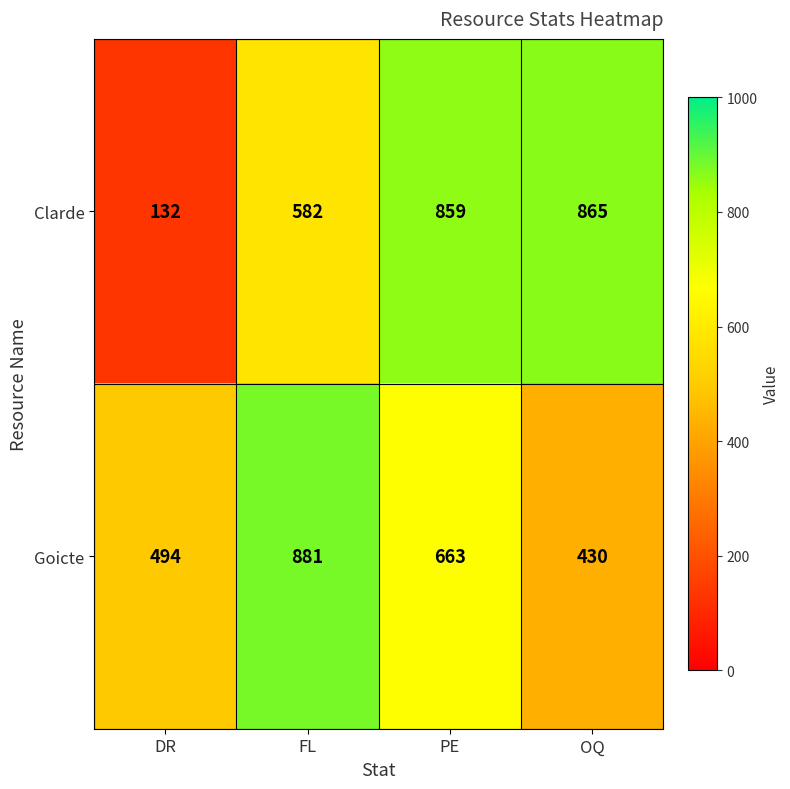

The value of Clarde at FL is 582. True or false?

True